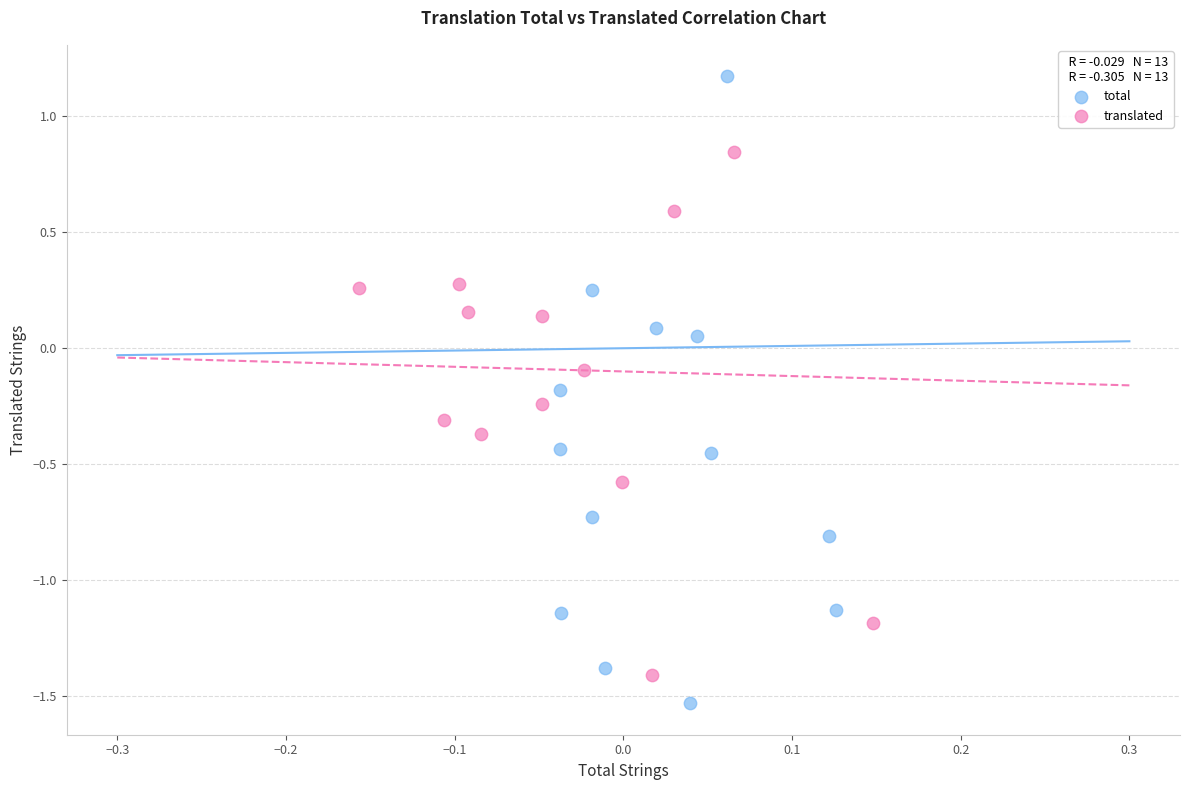

Which series has the widest spread of Y values?

total